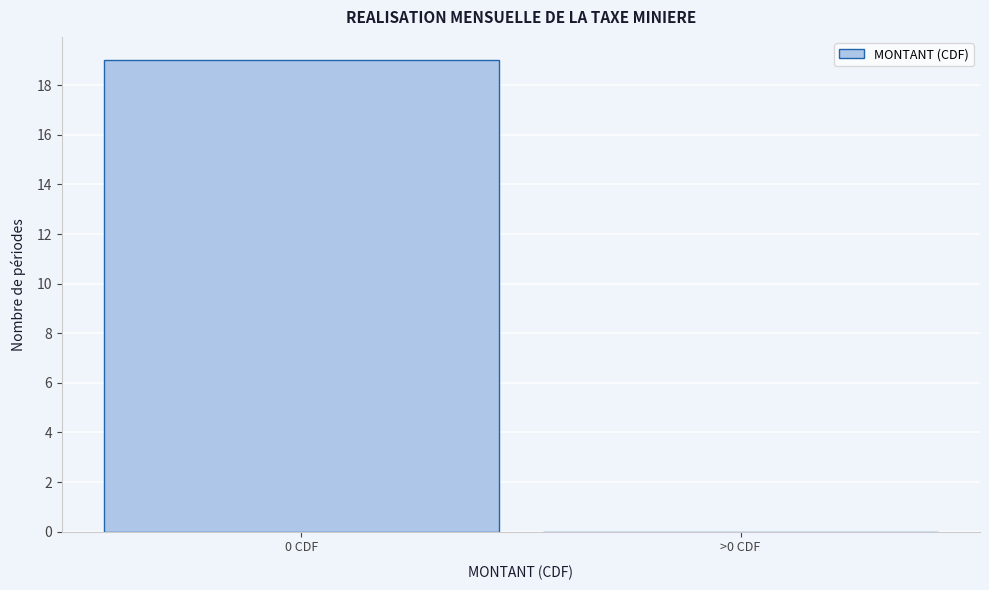

Reading left to right, extract all data points from this chart.

0 CDF=19	>0 CDF=0